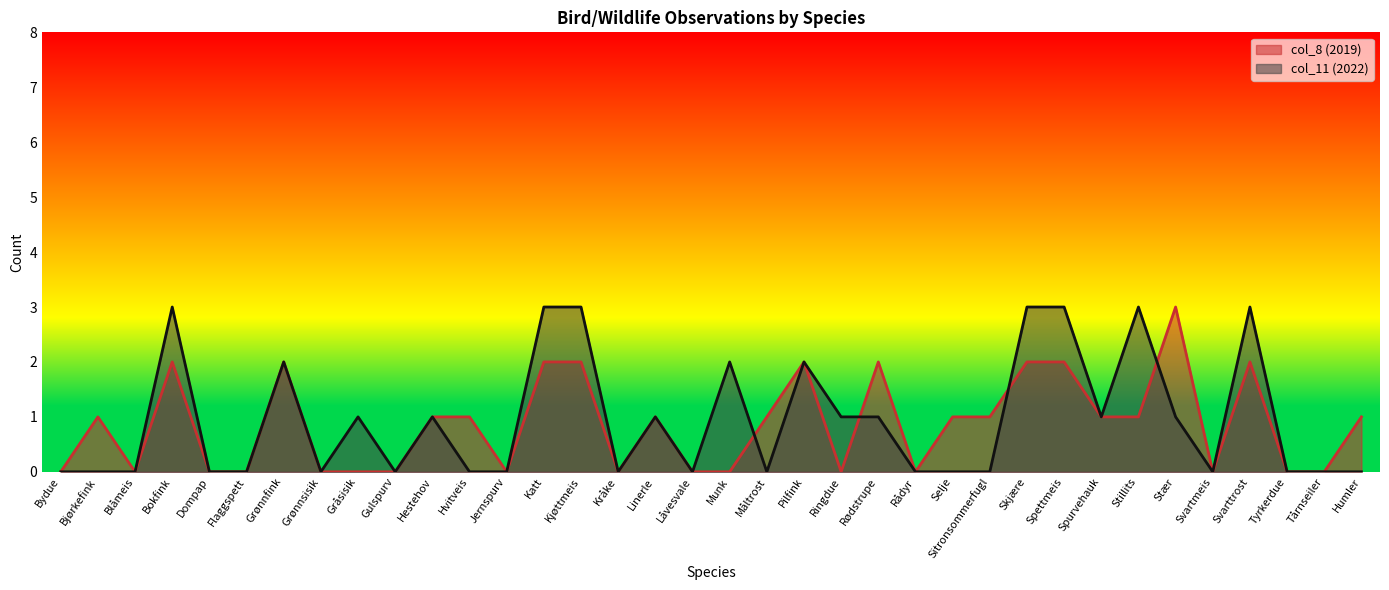

What position from the left is Selje?

25